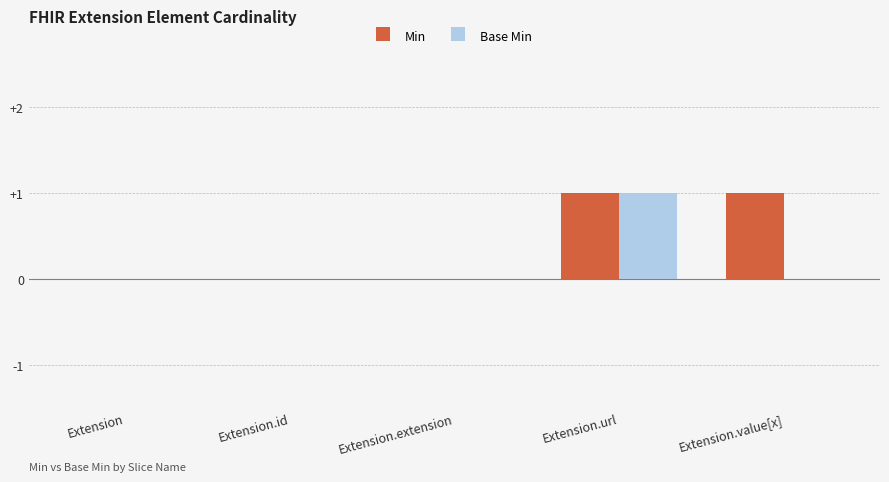

Which series changed the most between Extension.extension and Extension.value[x]?

Min